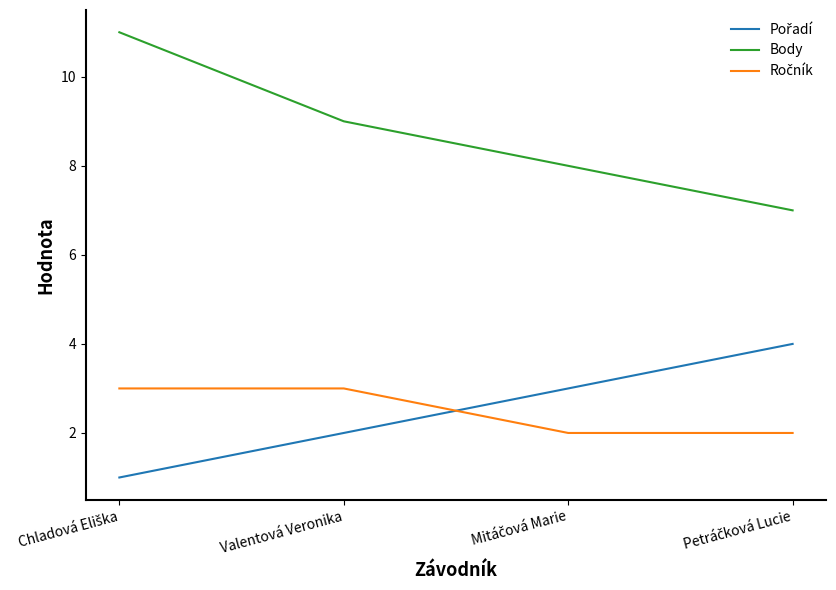

What is the maximum value shown in the chart?

11